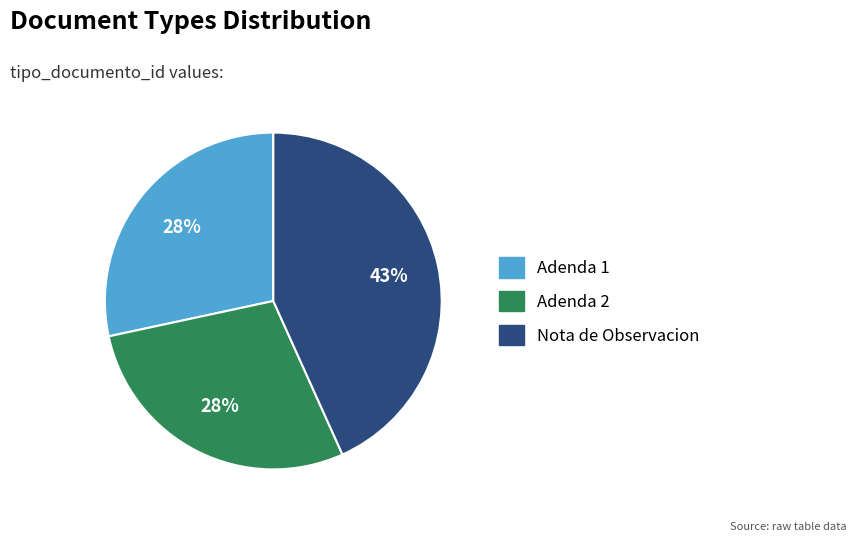

What is the largest slice in the pie chart?

Nota de Observacion